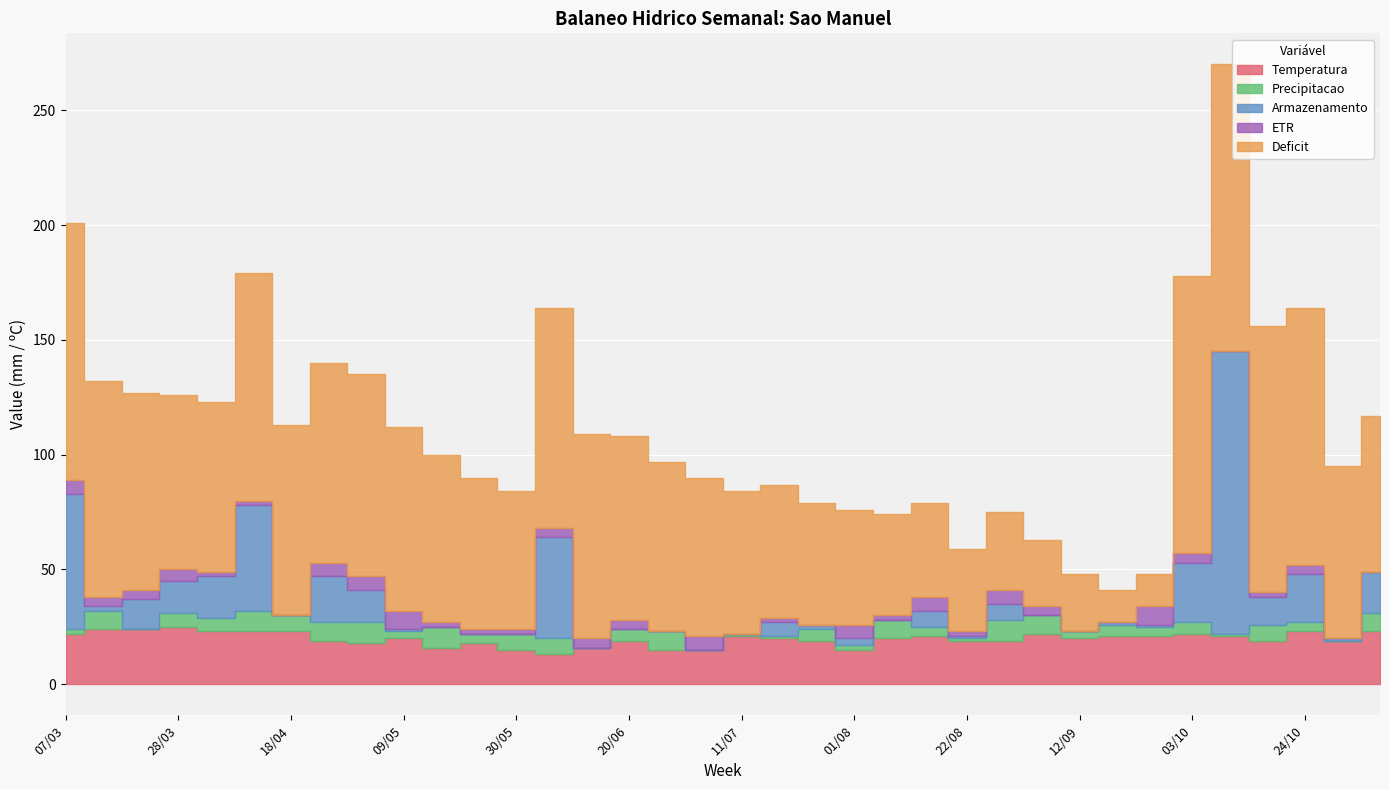

What is the label of the 12th point from the left?

23/05